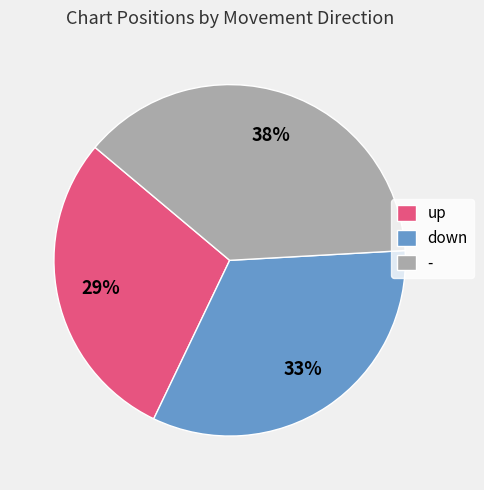

Does up represent more than half of the total?

No